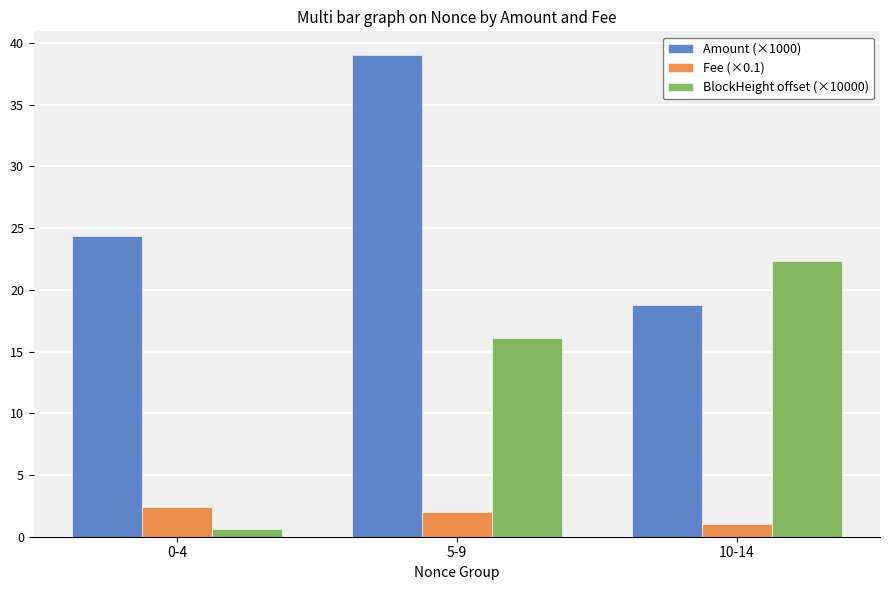

The BlockHeight offset (×10000) series shows 15.4 at 10-14. True or false?

False